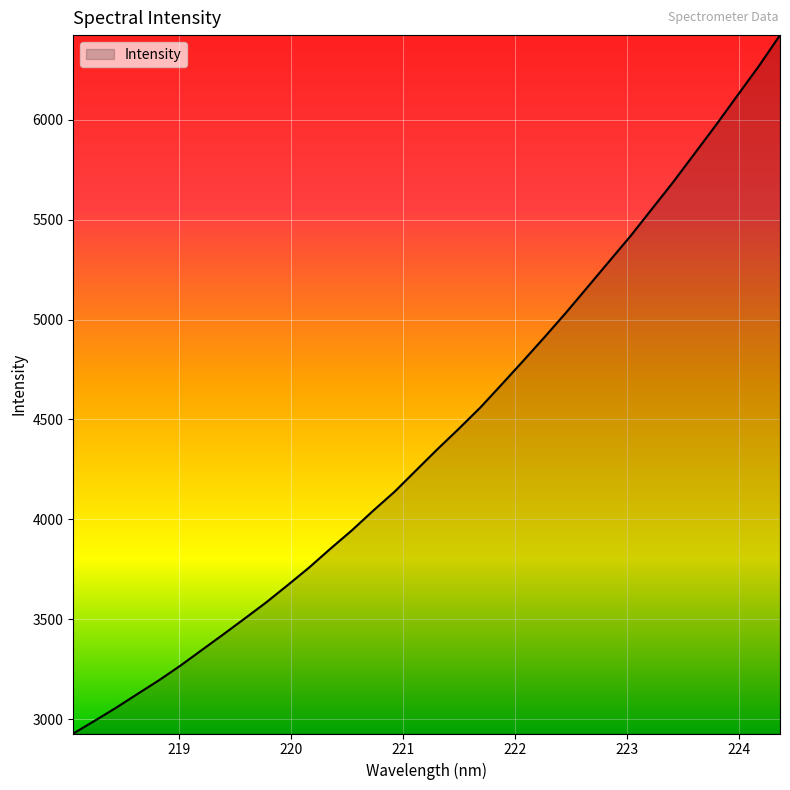

What is the average value?

4429.1